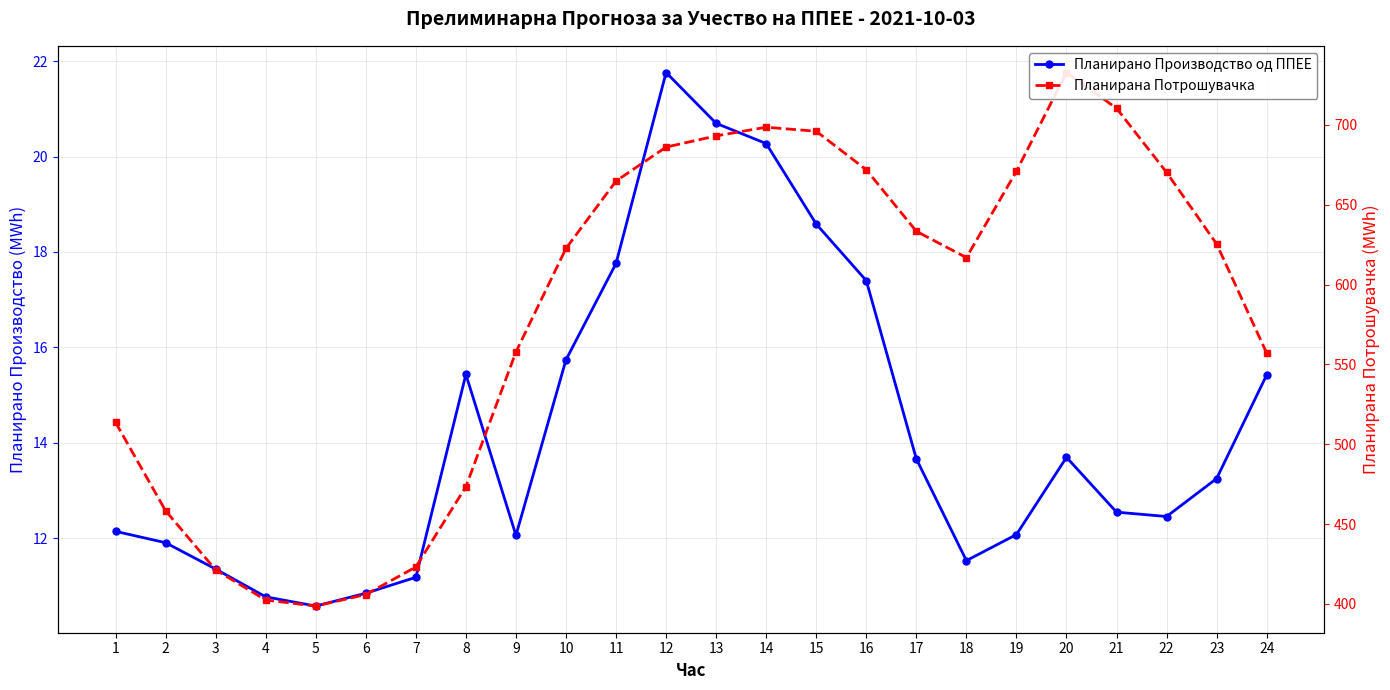

Rank the series by their average value, from lowest to highest.

Планирано Производство од ППЕЕ, Планирана Потрошувачка